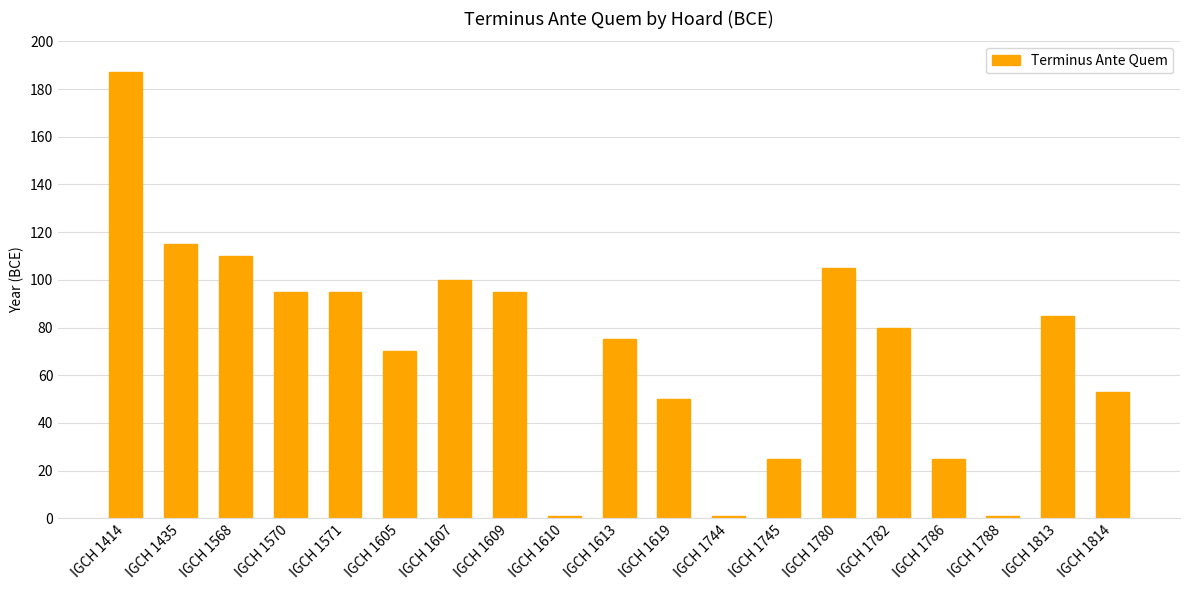

What is the greatest value displayed?

187